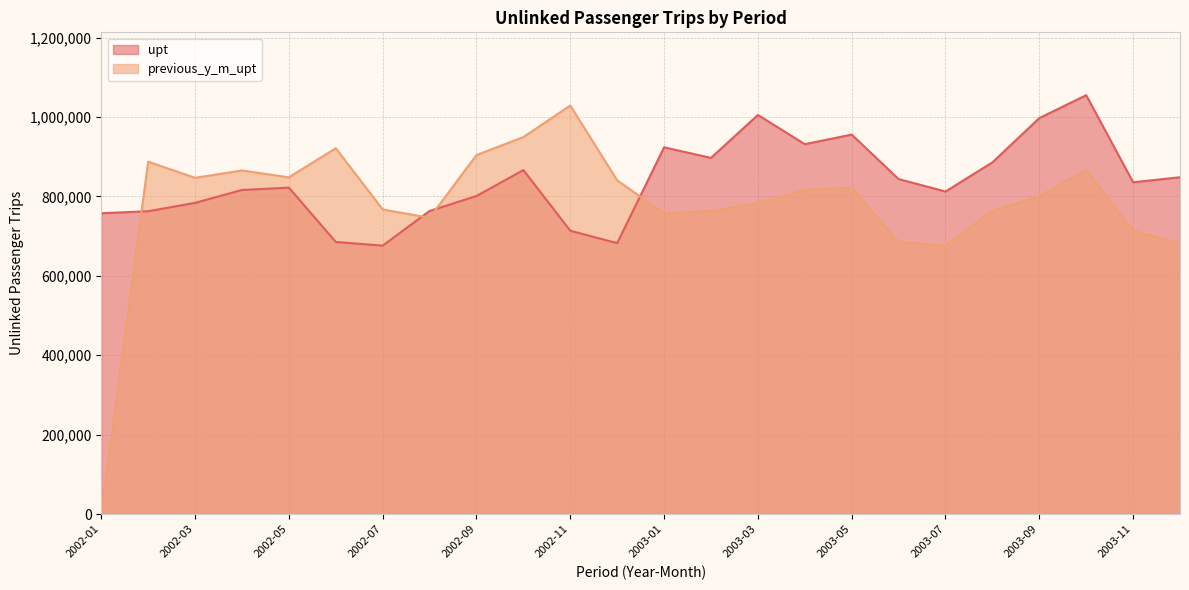

What is the label of the 6th point from the left?

2002-06